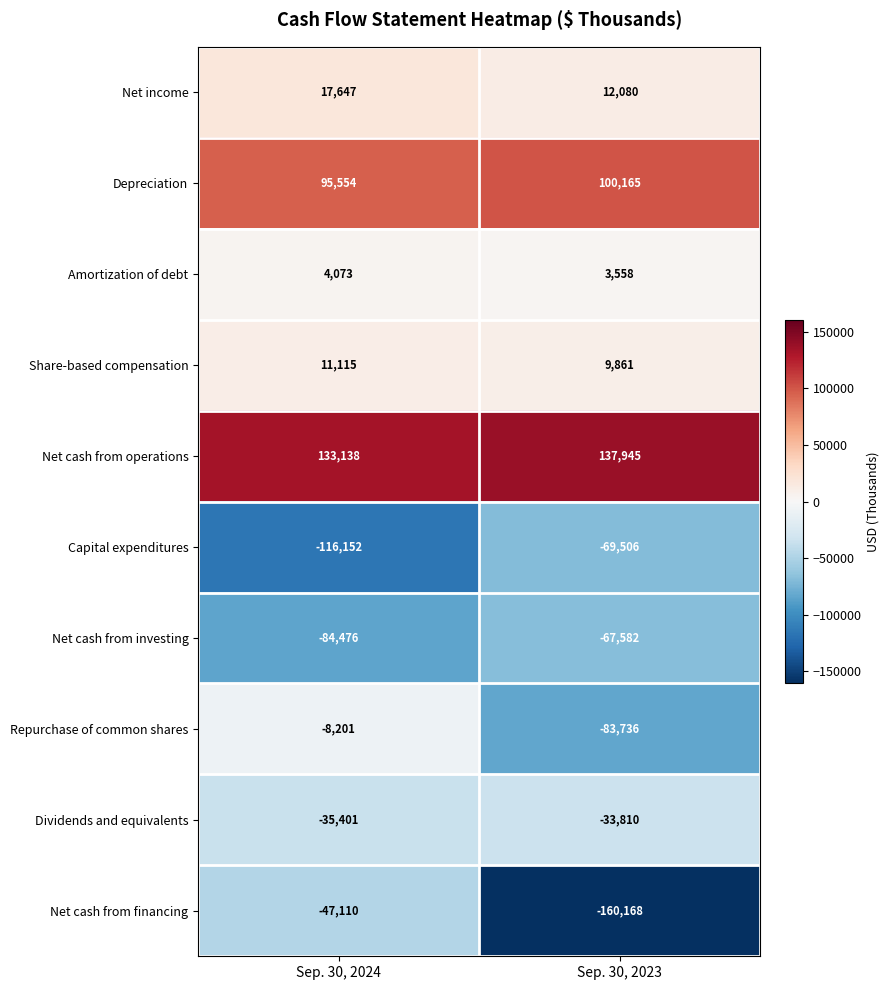

At which label is Amortization of debt closest to 3815?

Sep. 30, 2023